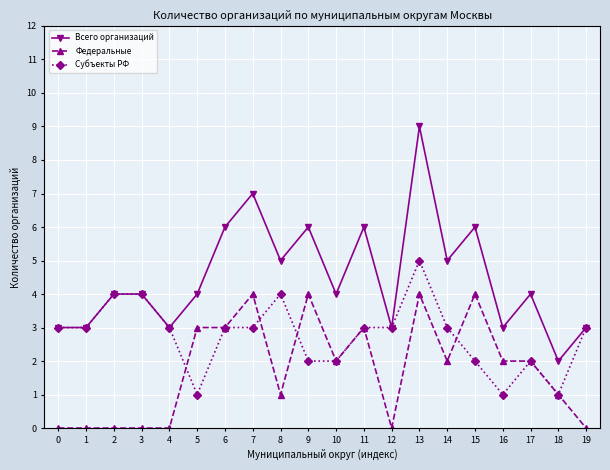

How many lines are shown in the chart?

3